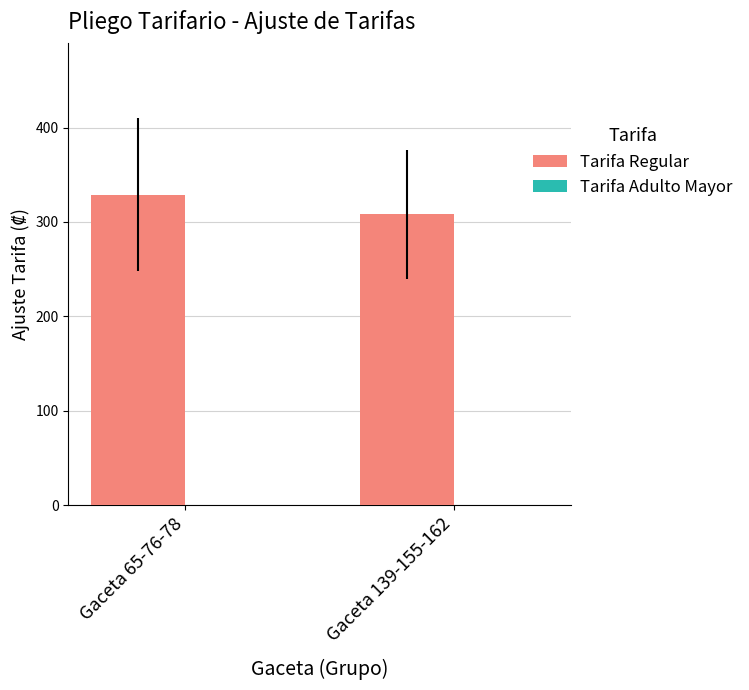

Rank the categories by value from lowest to highest.

Gaceta 139-155-162, Gaceta 65-76-78